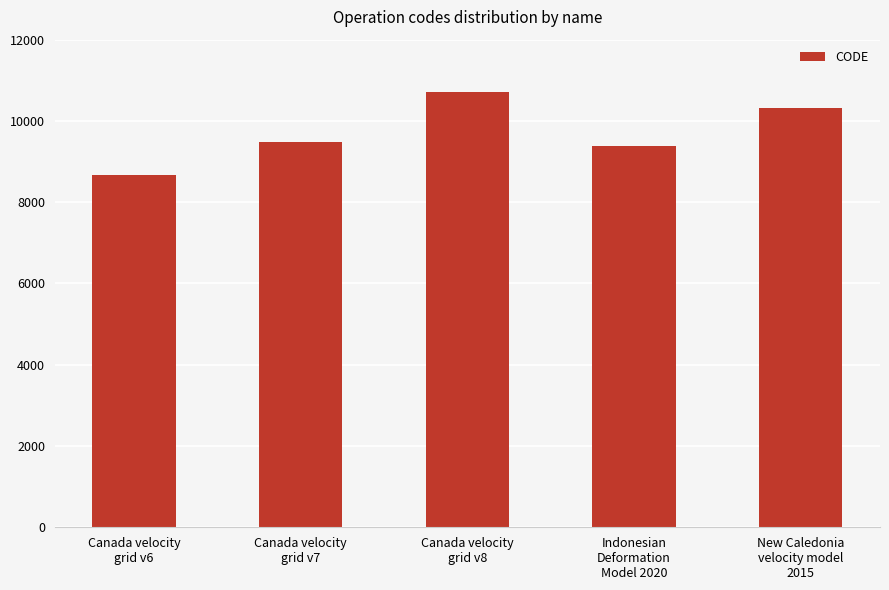

What is the difference between the second highest and minimum values?

1647